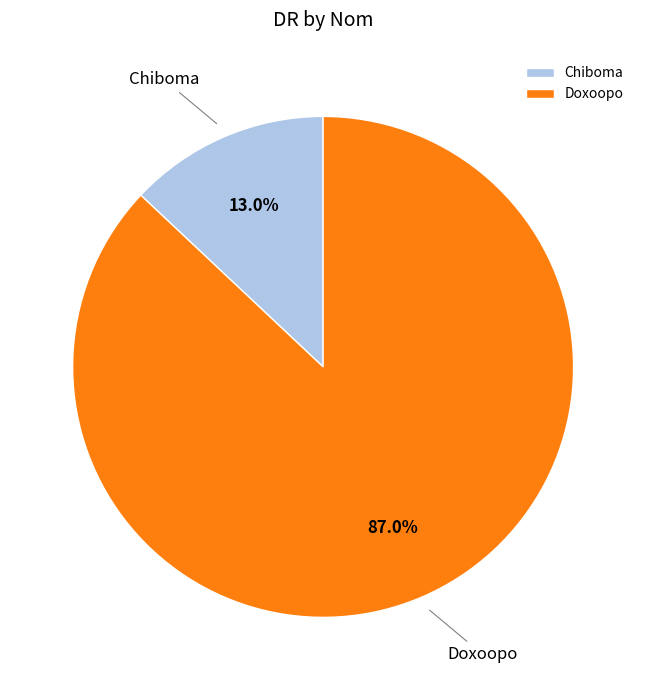

What is the total percentage of Chiboma and Doxoopo?

100.0%